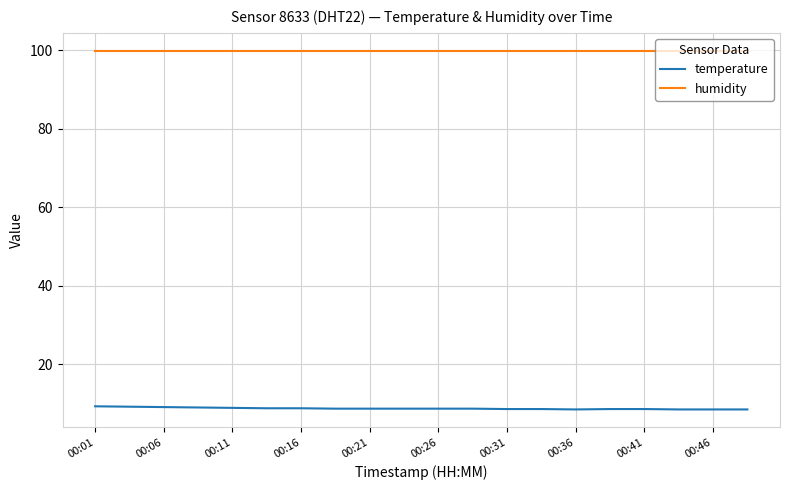

List the series in order of their peak value, lowest first.

temperature, humidity